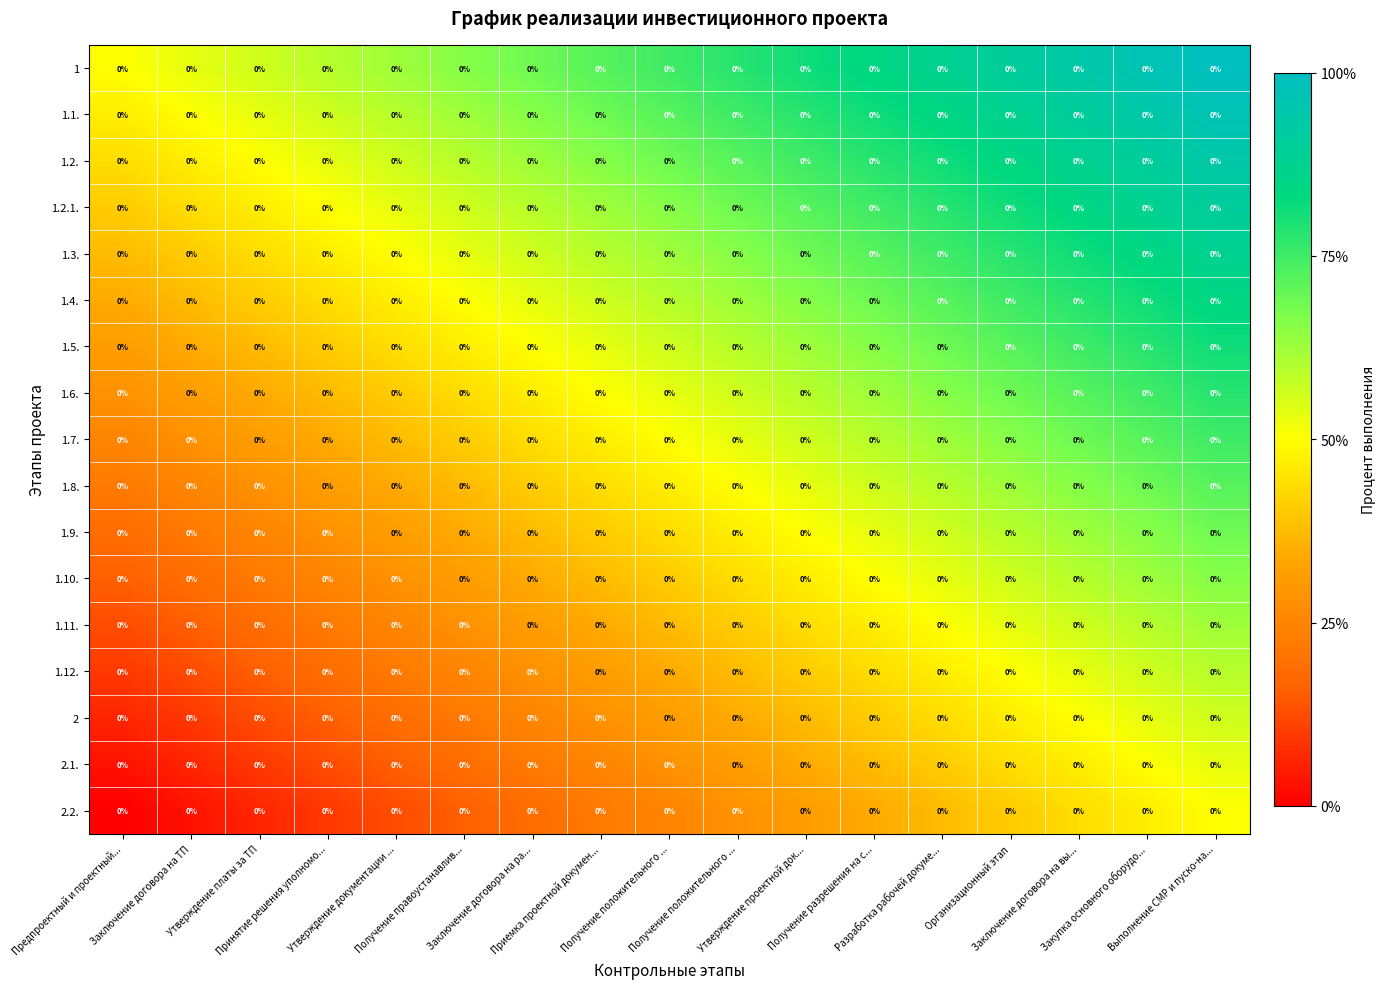

At which category does the chart reach its minimum across all series?

Предпроектный и проектный...